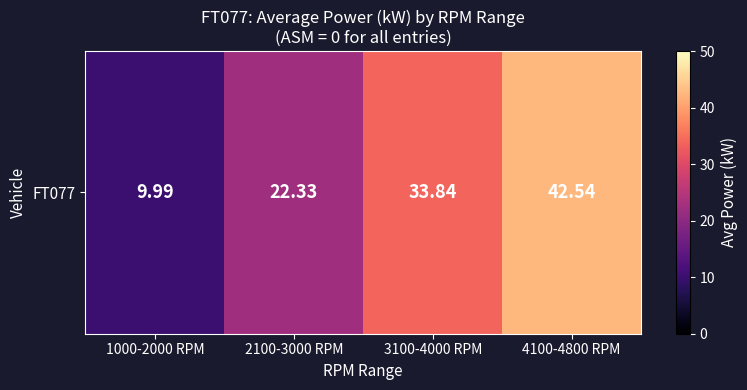

Approximately how many times larger is the value at 2100-3000 RPM compared to 4100-4800 RPM?

0.5